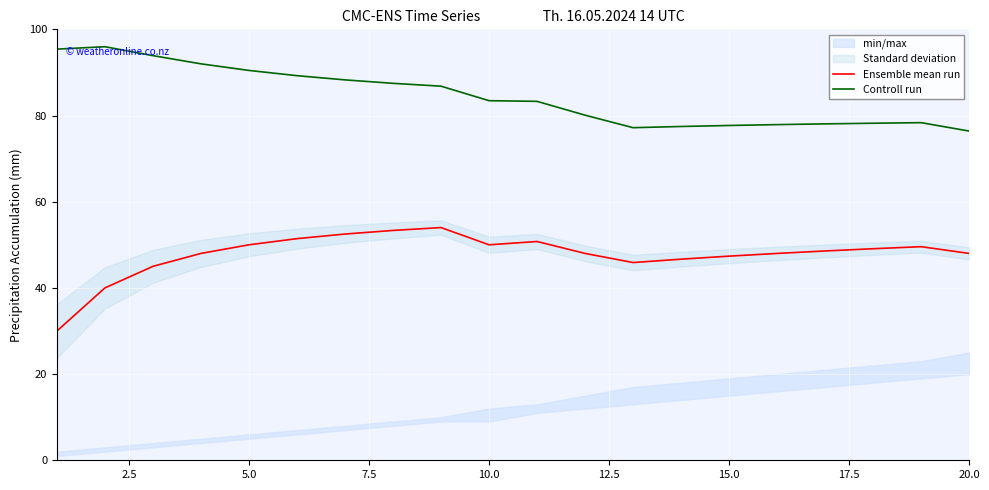

Is it true that Ensemble mean run equals 86.6 at 10.0?

False